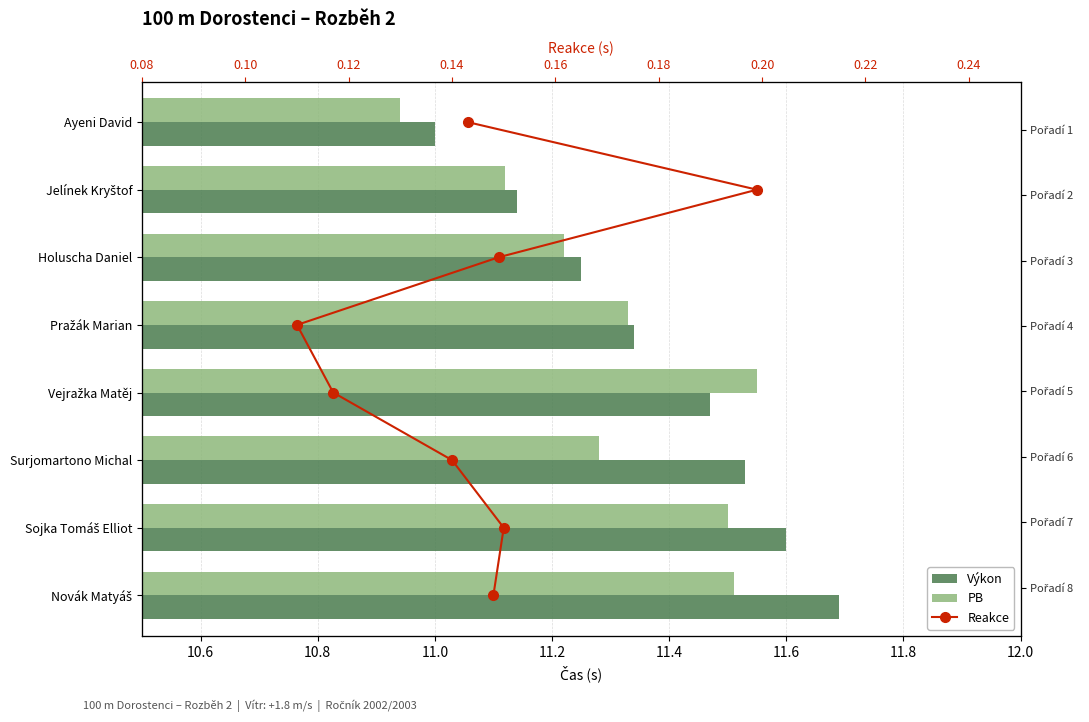

At how many categories does at least one series exceed 4?

8